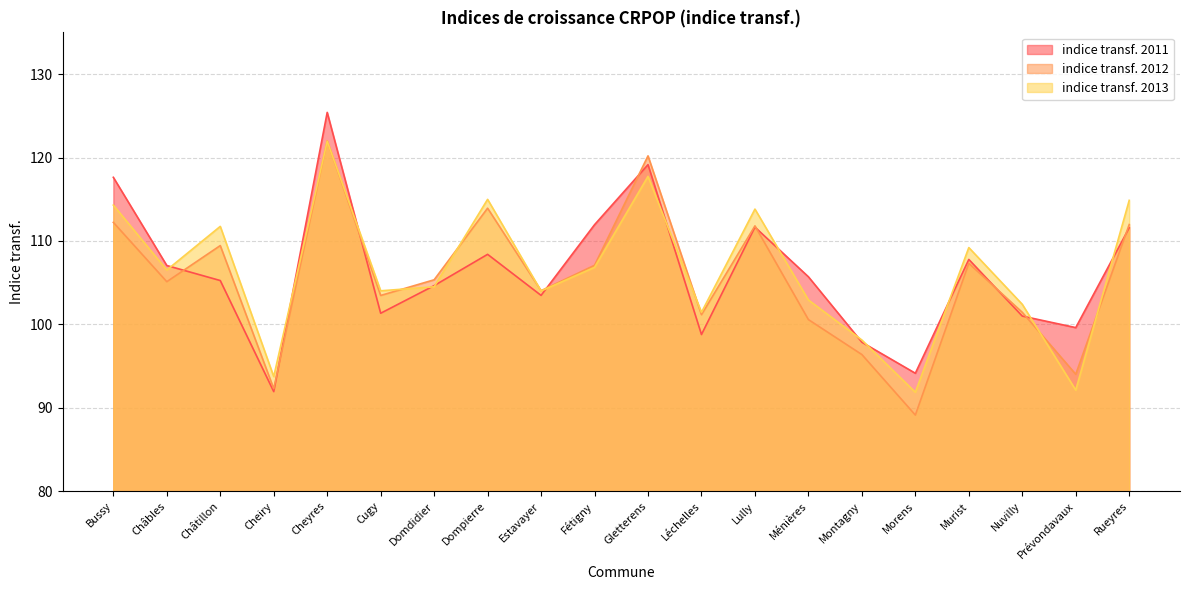

What is the difference between the maximum and second lowest values in the indice transf. 2011 series?

31.3